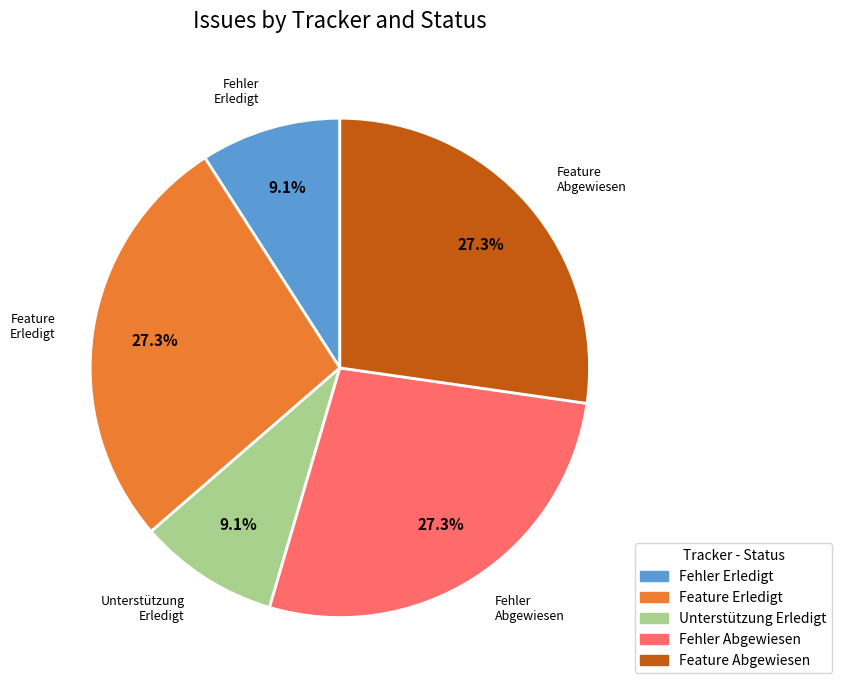

Does any single category account for the majority?

No